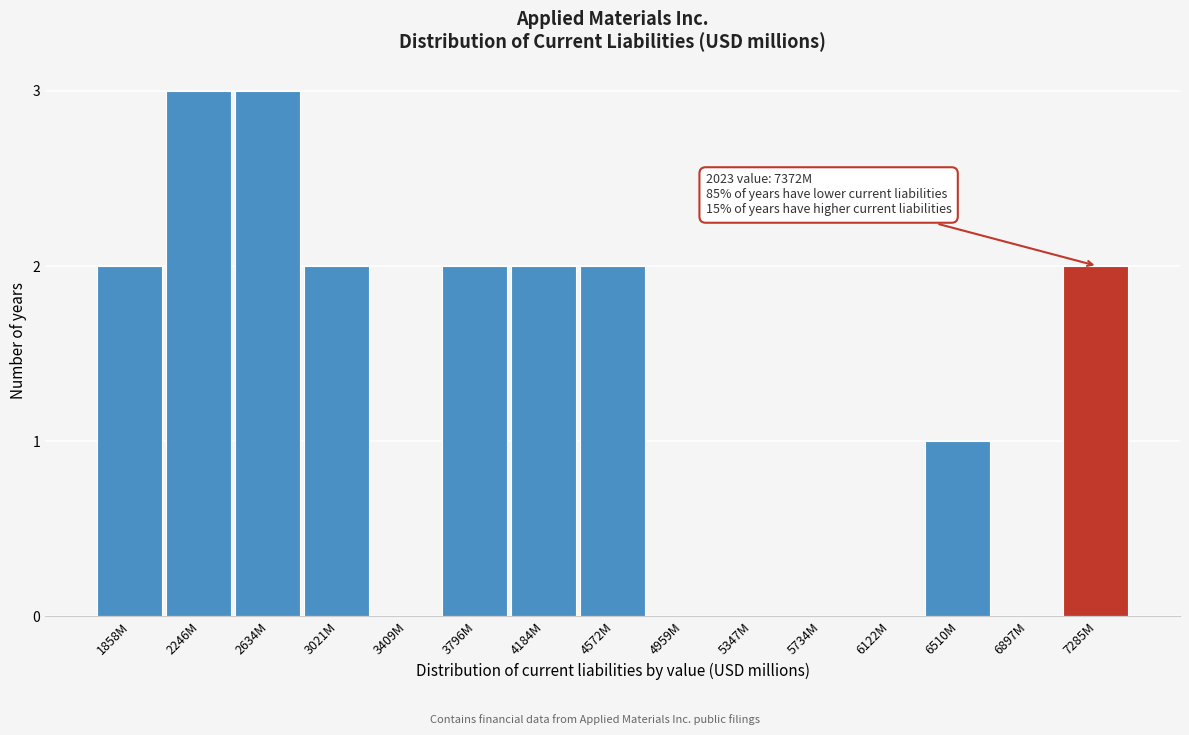

Reading left to right, what are all the values shown in this chart?

1858M=2	2246M=3	2634M=3	3021M=2	3409M=0	3796M=2	4184M=2	4572M=2	4959M=0	5347M=0	5734M=0	6122M=0	6510M=1	6897M=0	7285M=2